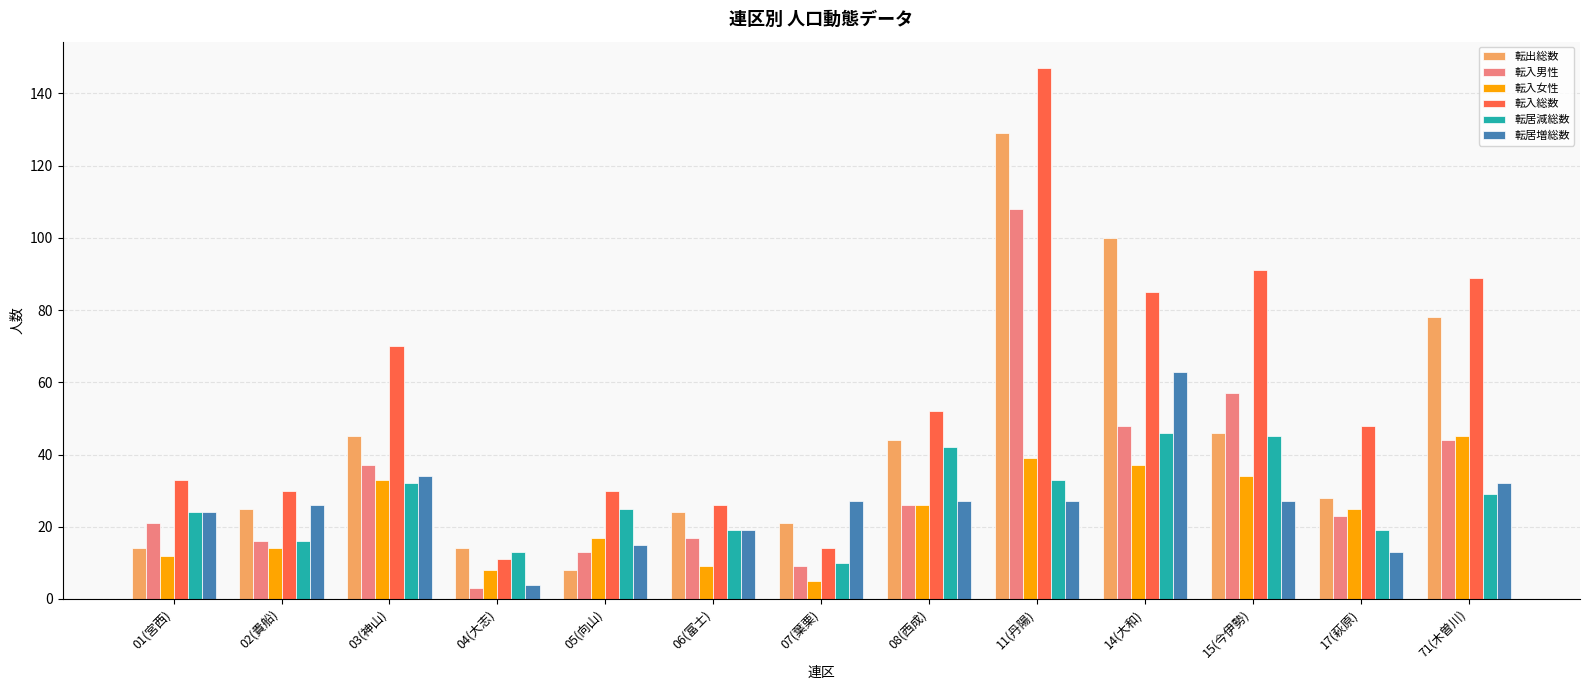

Which series has the largest range (max minus min)?

転入総数